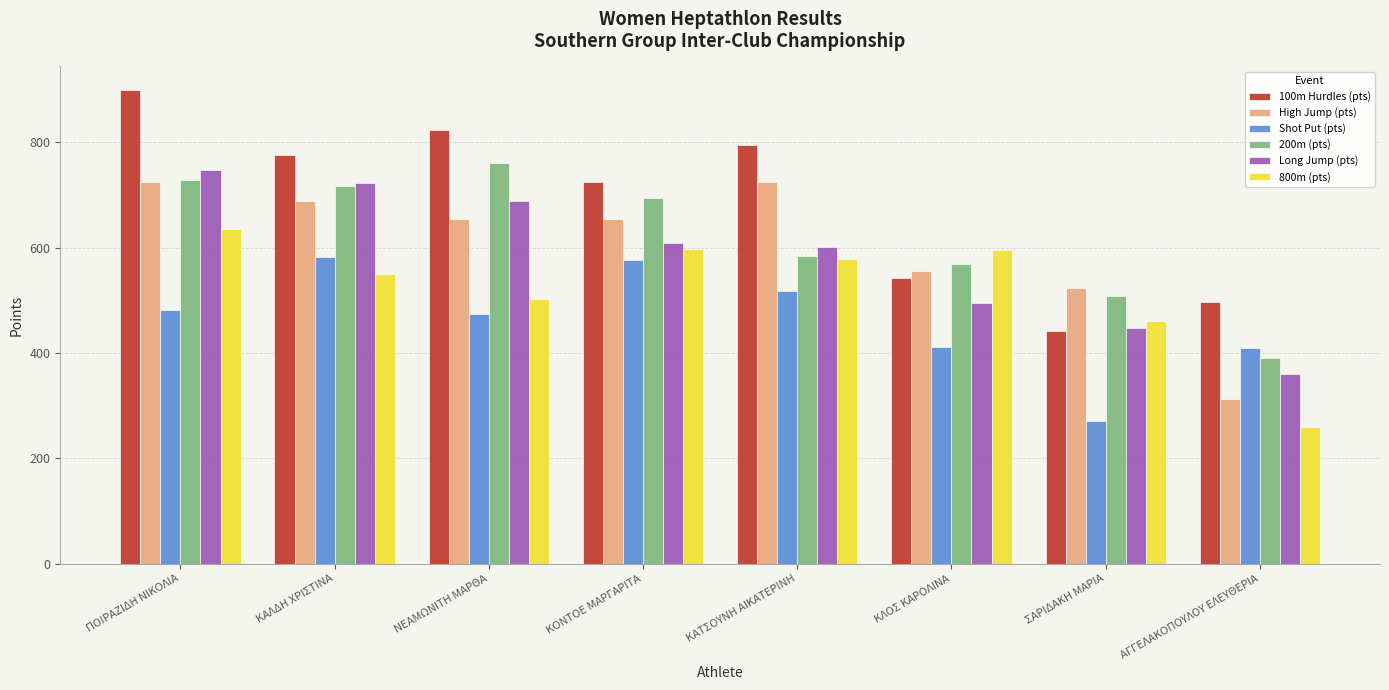

True or false: 200m (pts) has a value of 729 at ΠΟΙΡΑΖΙΔΗ ΝΙΚΟΛΙΑ.

True